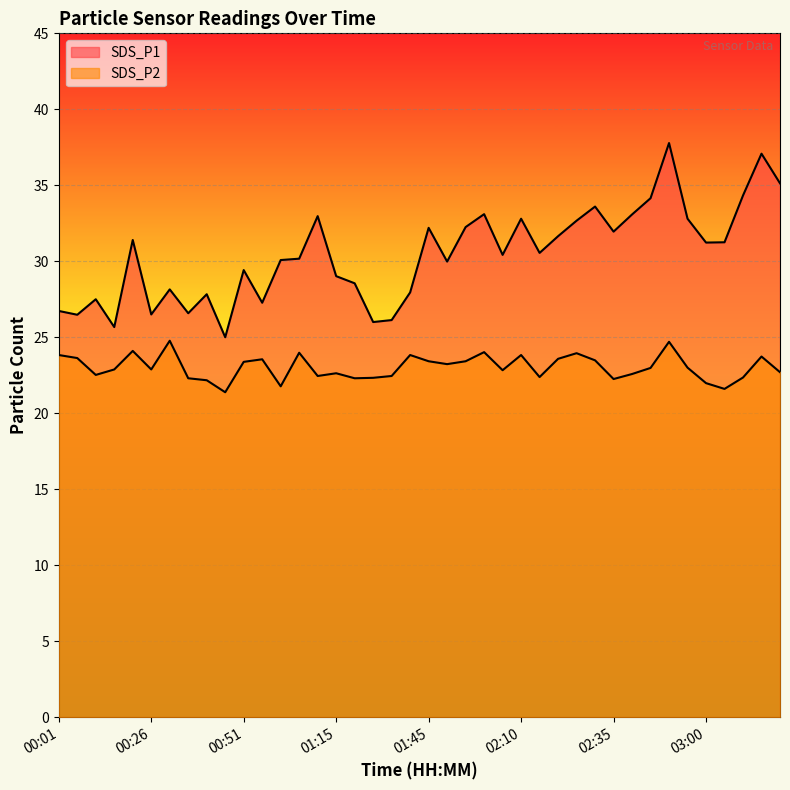

True or false: SDS_P1 and SDS_P2 intersect in this chart.

False